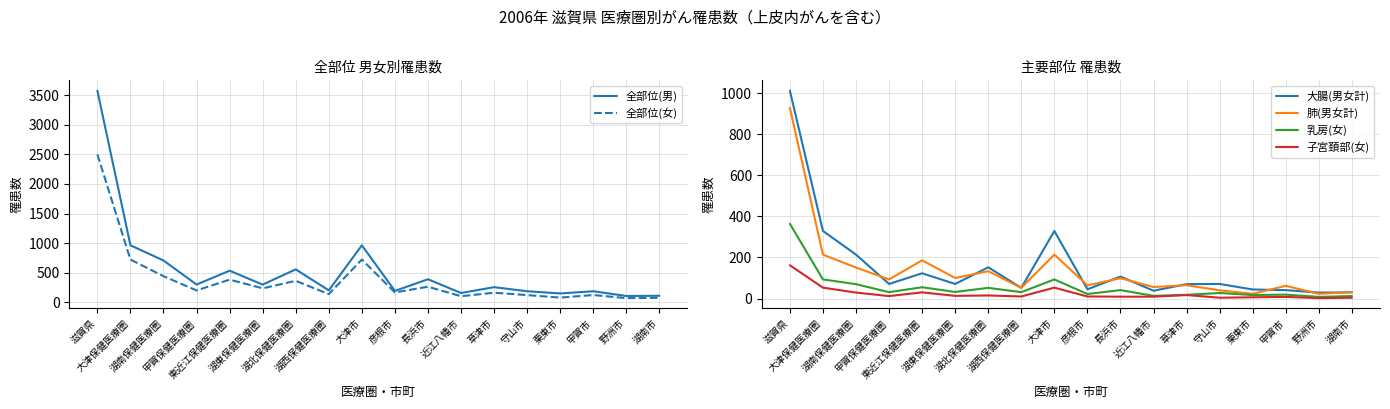

At which label does 全部位(男) reach its minimum?

野洲市